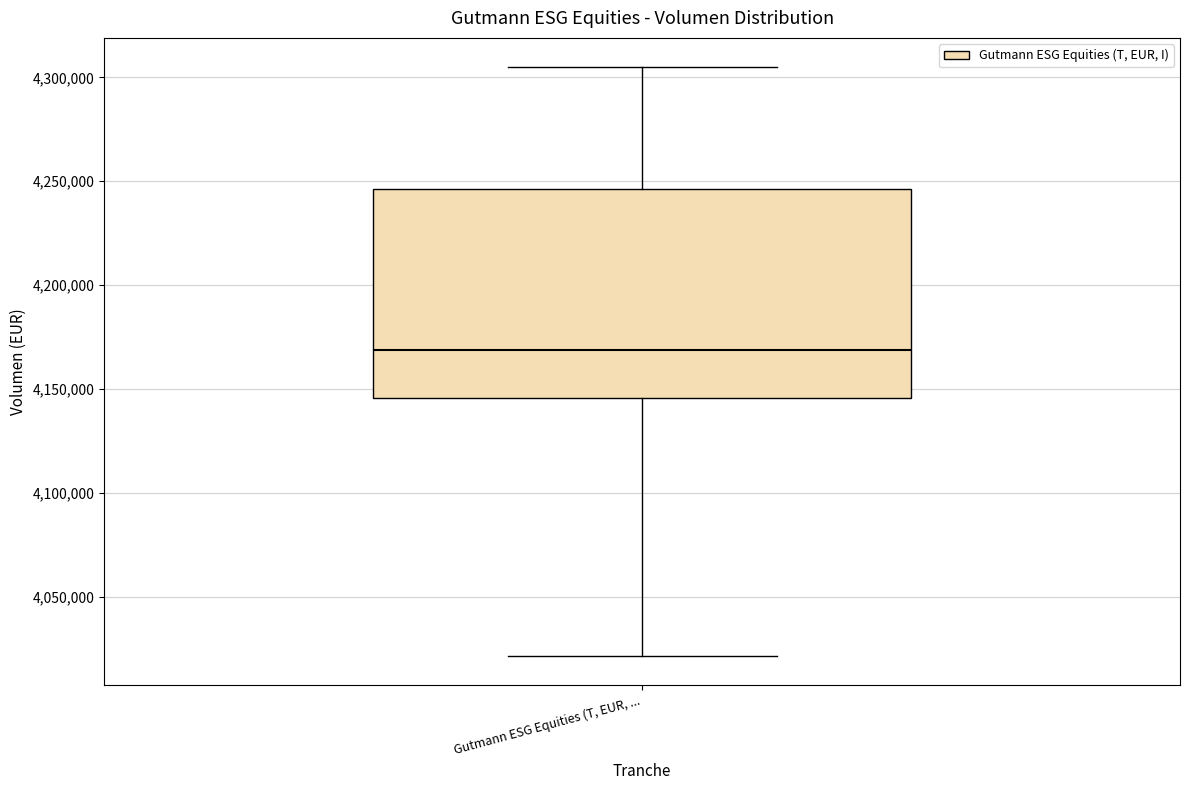

Where is the upper edge of the box for Gutmann ESG Equities (T, EUR, ... on the y-axis? The values are not printed on the chart, so give them approximately, as read against the axis.

4245000